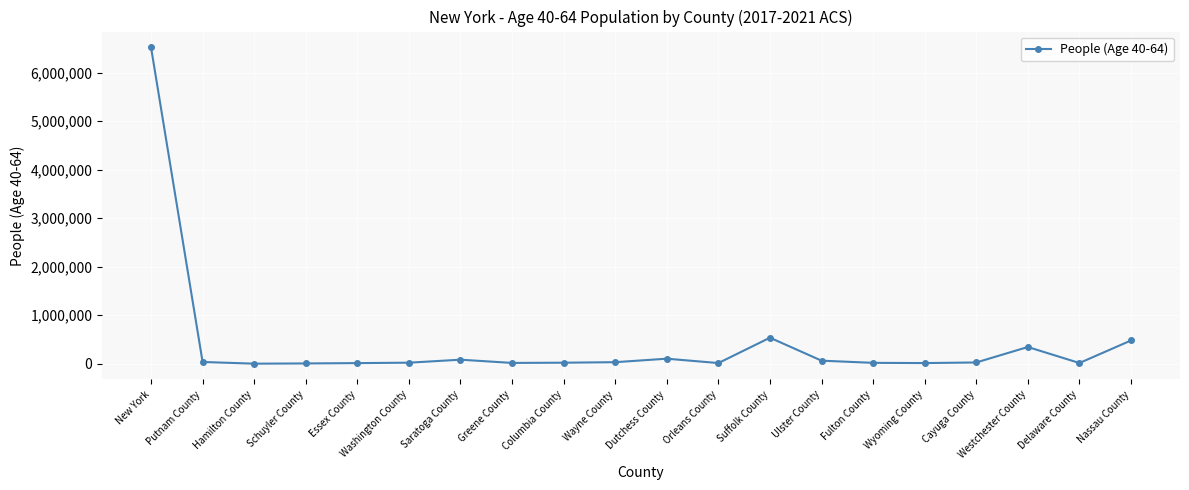

What is the difference between the maximum and minimum values?

6520103